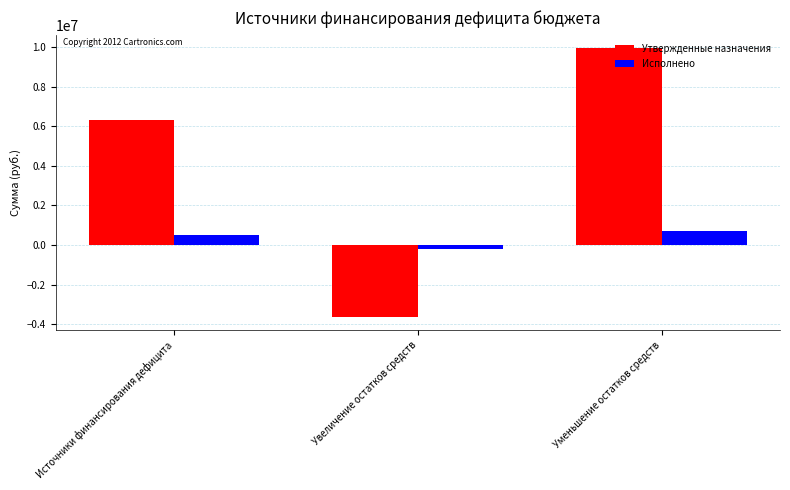

Is the value of Утвержденные назначения at Увеличение остатков средств greater than the value of Исполнено at Увеличение остатков средств?

No